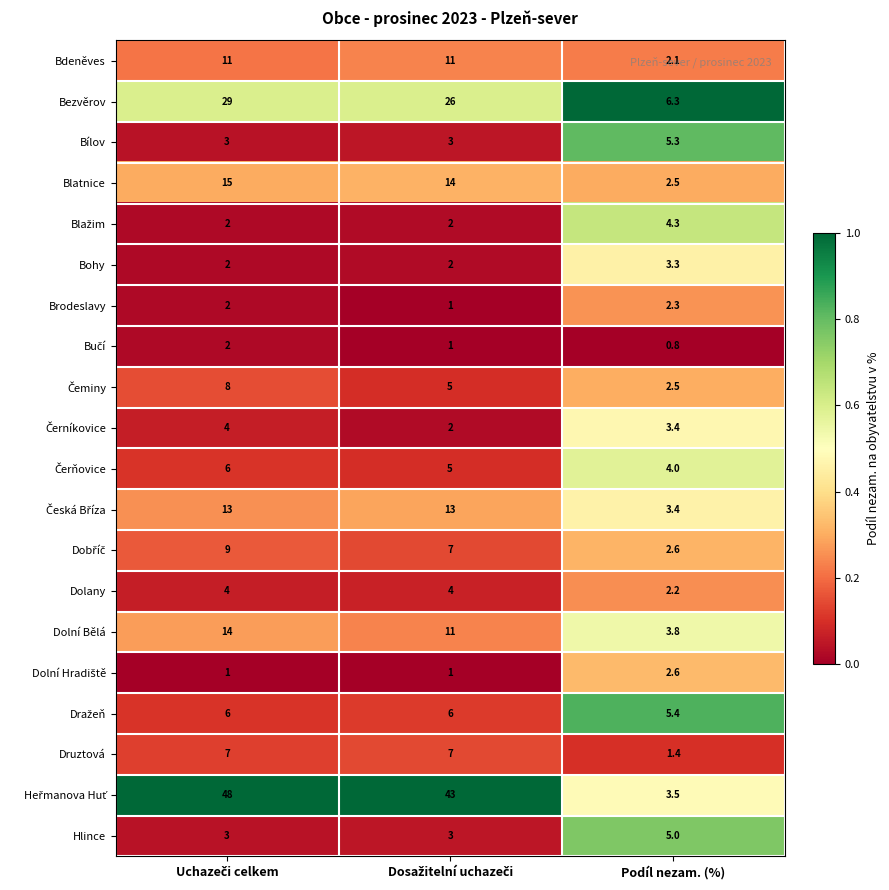

At which label does Bdeněves reach its minimum?

Podíl nezam. (%)